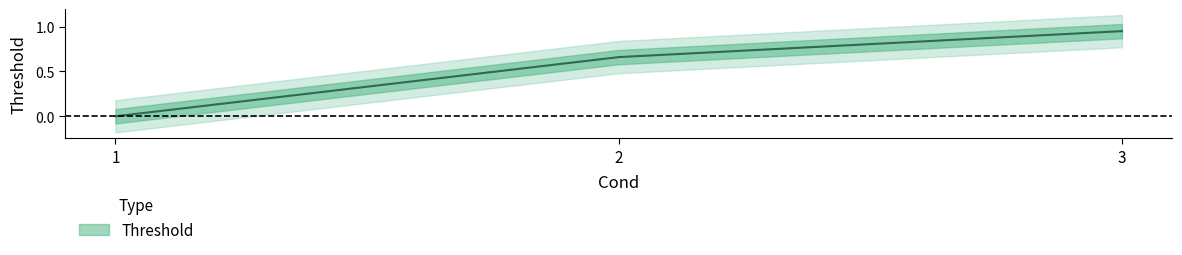

Is it true that the value at 3 is 0.9?

True